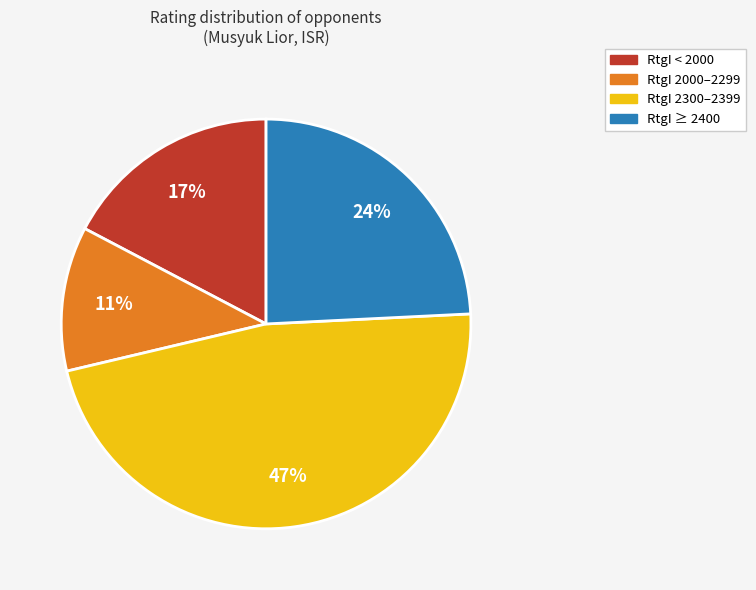

Is there any slice that represents more than half of the pie?

No